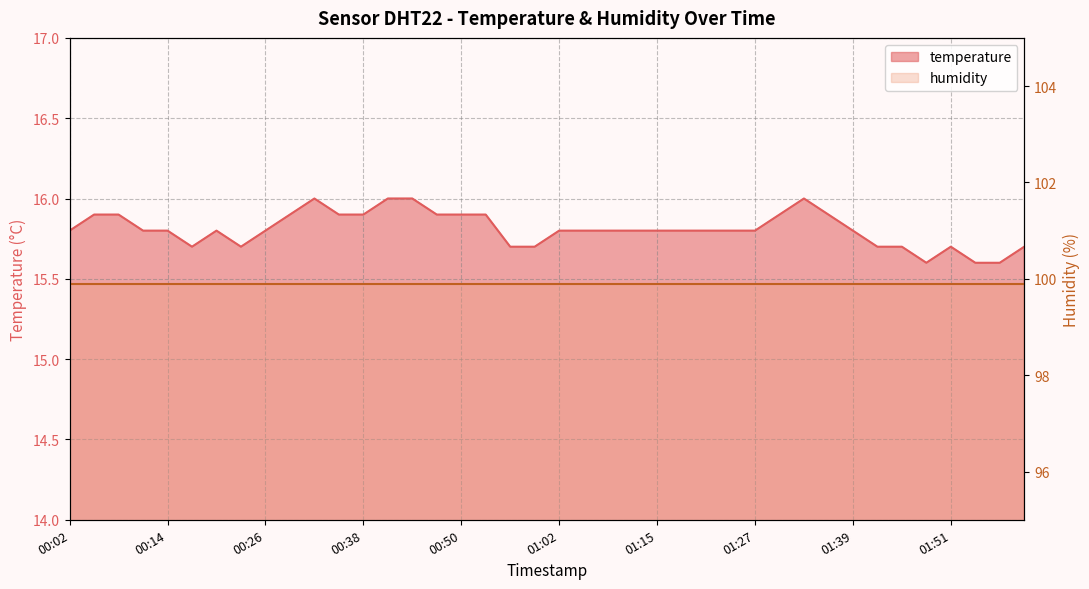

How many values are between 15 and 16?

40